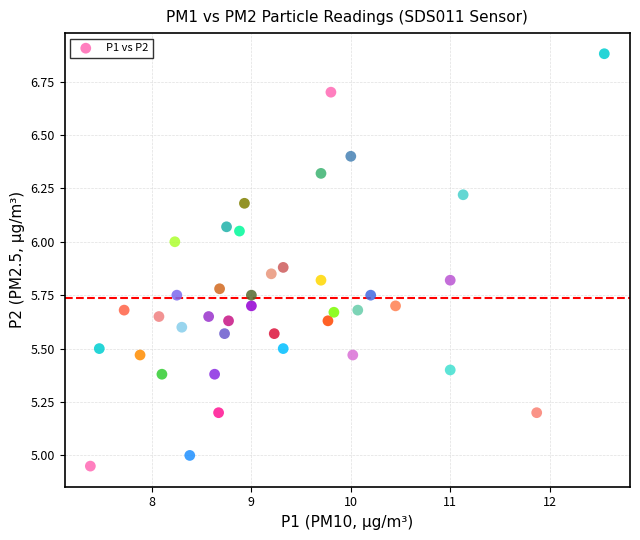

What is the range of X values (max minus min)?

5.2